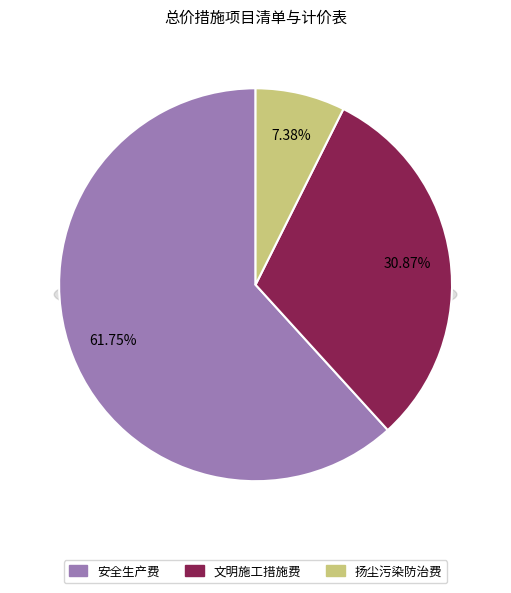

What percentage is the 扬尘污染防治费 slice, to the nearest percent?

7%